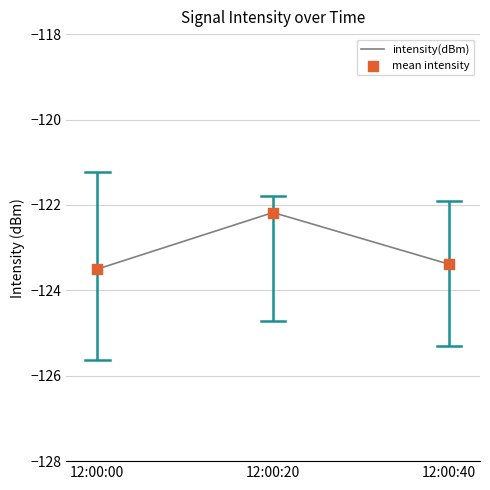

What is the change in value from 12:00:00 to 12:00:20?

+1.3